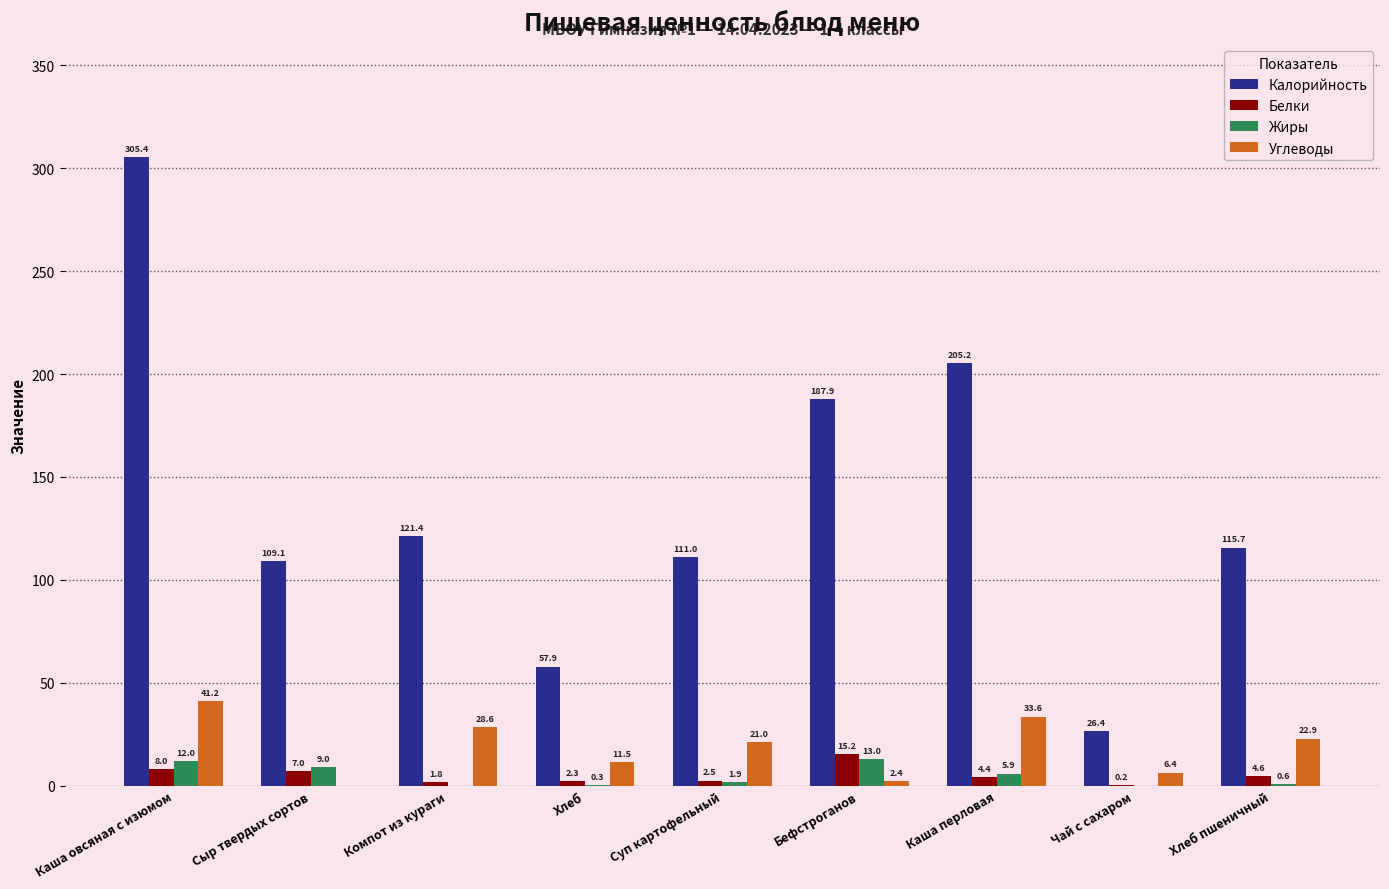

How many groups of bars are there?

9